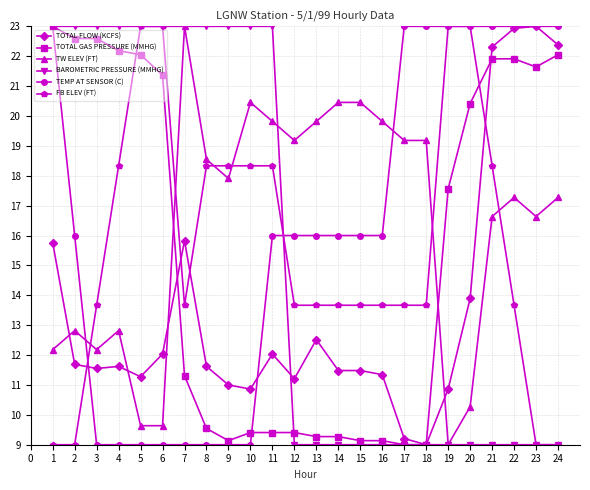

At how many categories does at least one series exceed 18?

24